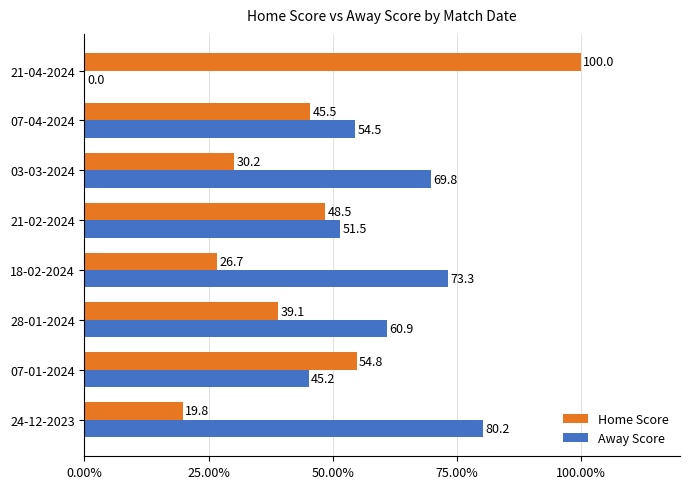

True or false: Away Score has a value of 0.0 at 21-04-2024.

True